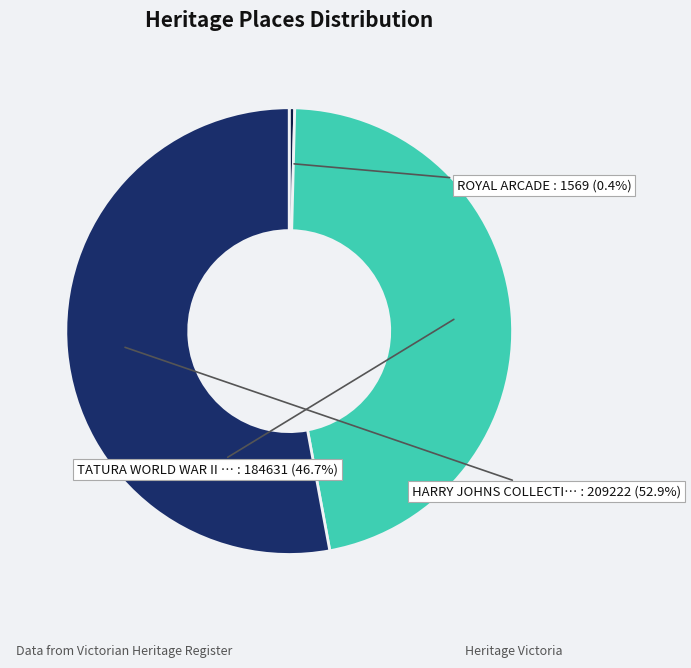

How many segments does this pie chart have?

3